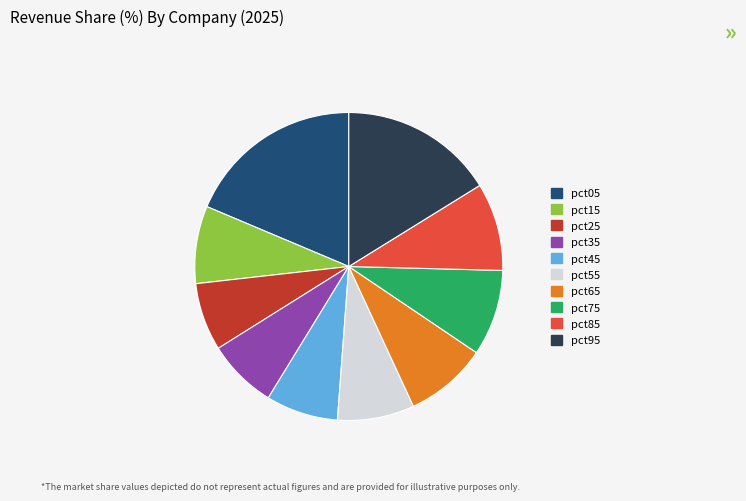

What is the largest slice in the pie chart?

pct05